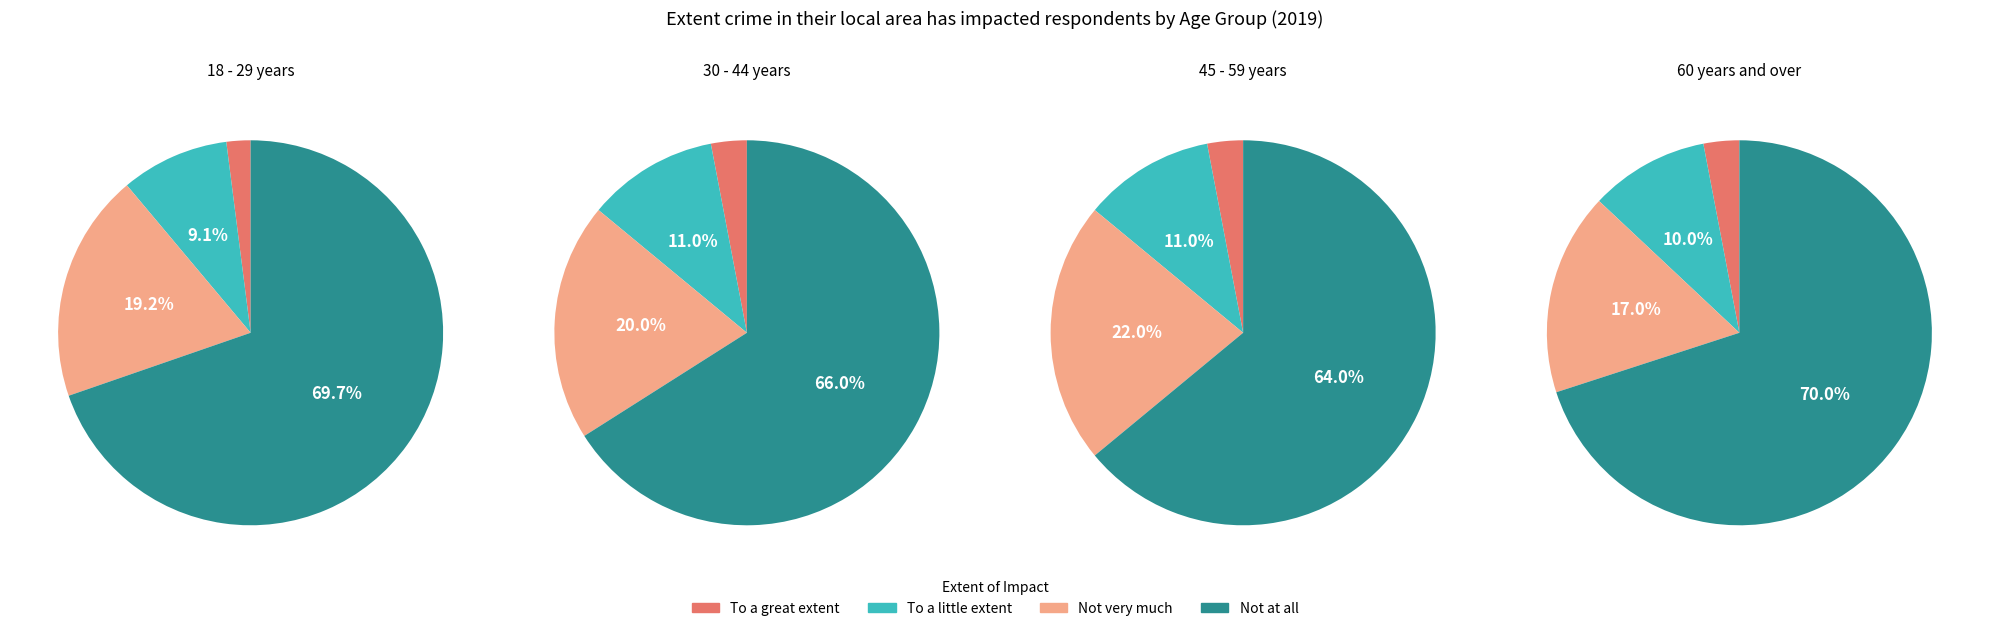

The Not very much slice represents 19% of the pie. True or false?

True